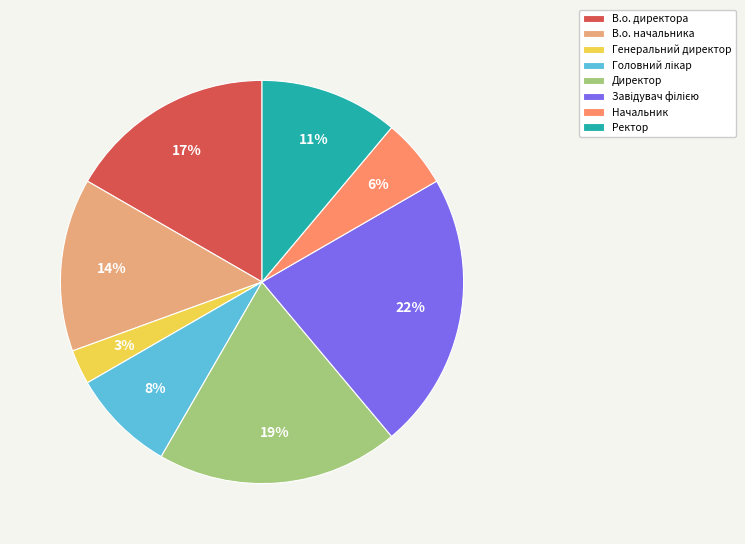

What is the smallest slice in the pie chart?

Генеральний директор